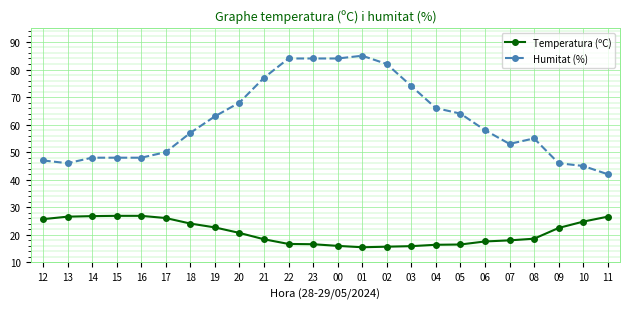

True or false: Humitat (%) has a value of 57.0 at 18.

True